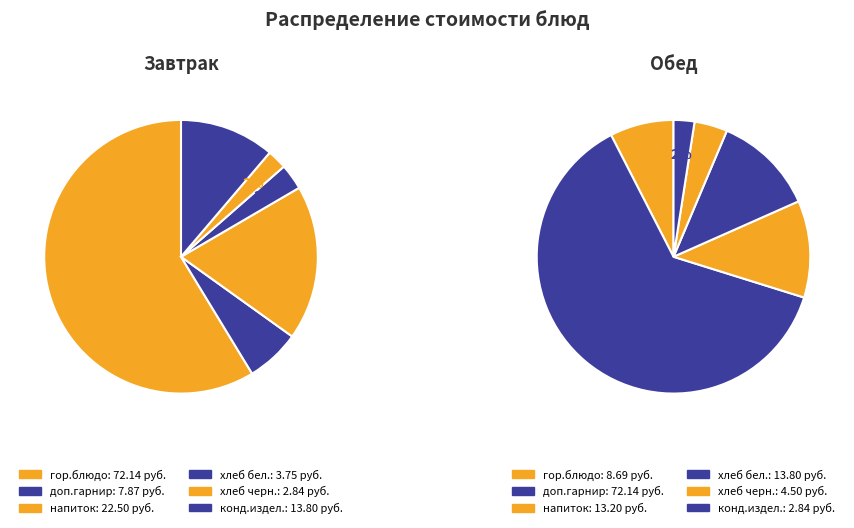

What portion of the pie excludes гор.блюдо?

41.3%